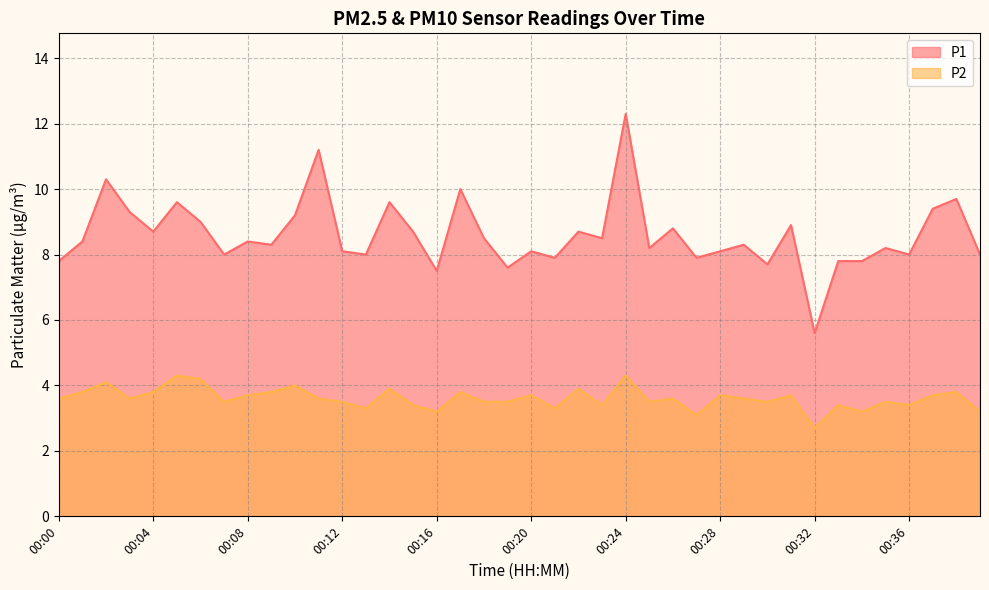

True or false: P1 and P2 cross at least once.

False